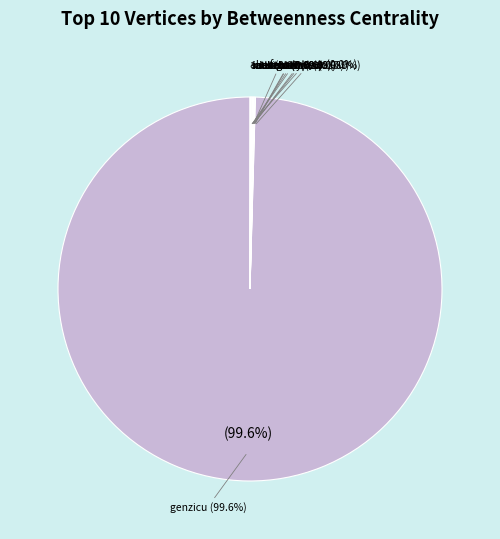

Is there a majority slice in this chart?

Yes